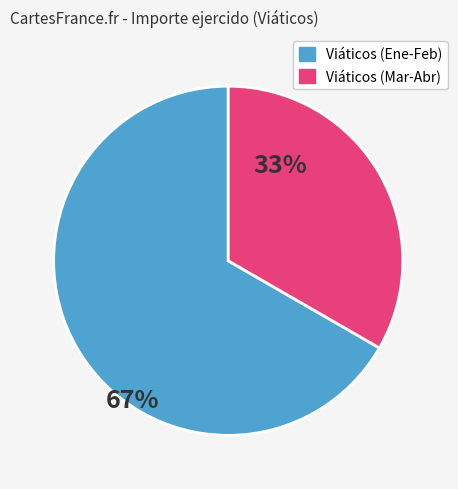

Which category has the smallest portion of the pie?

Viáticos (Mar-Abr)